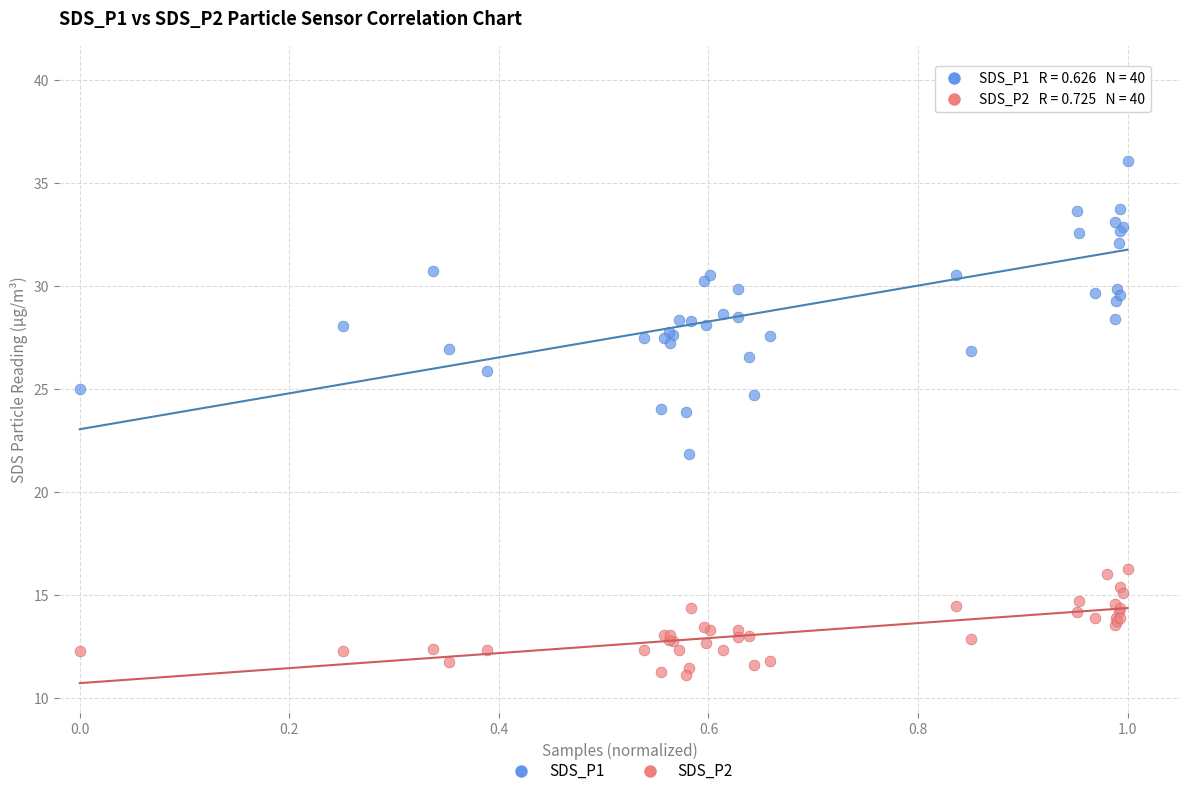

What are all the series names shown in the legend?

SDS_P1, SDS_P2